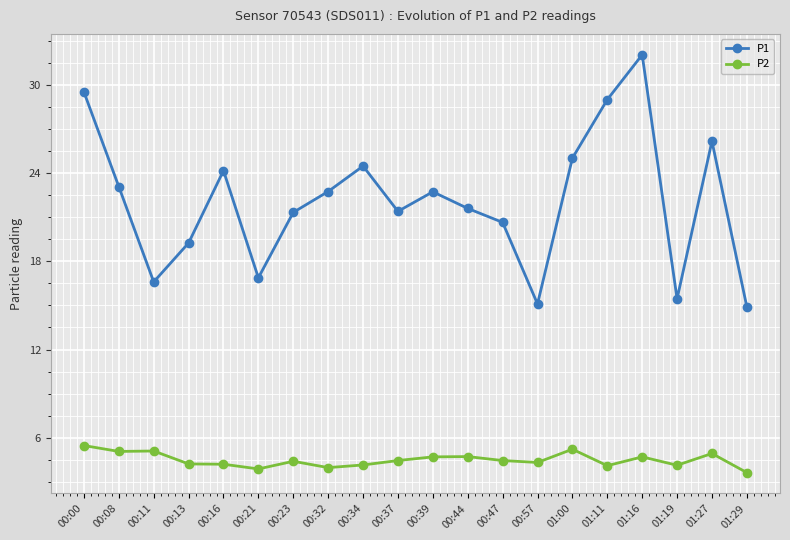

At how many categories does at least one series exceed 16?

17